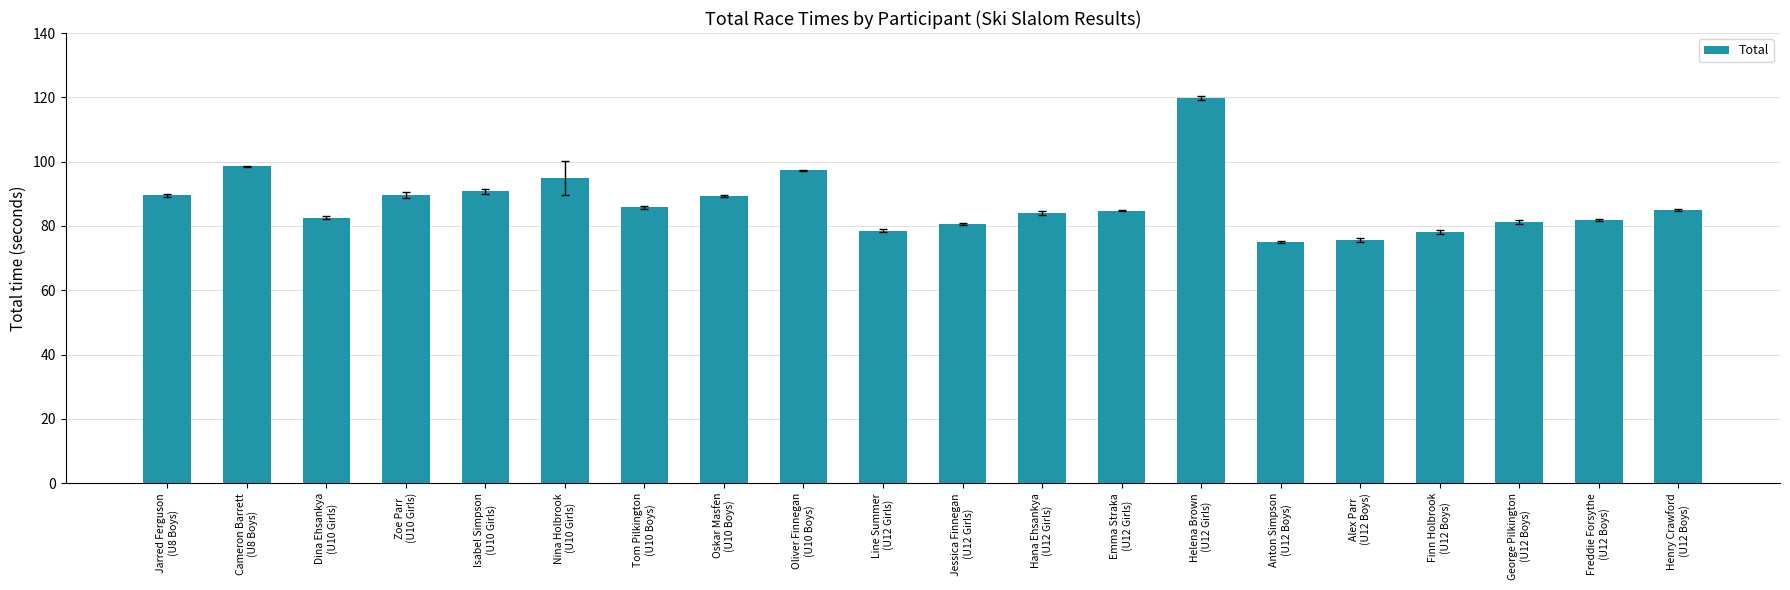

What is the label of the 13th bar from the right?

Oskar Masfen
(U10 Boys)